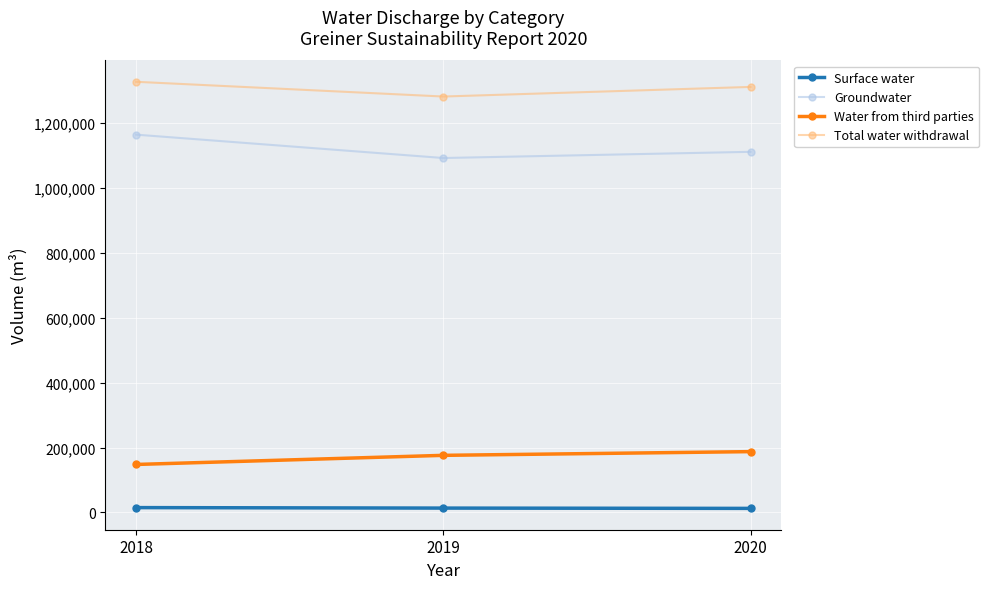

What is the maximum value shown in the chart?

1326520